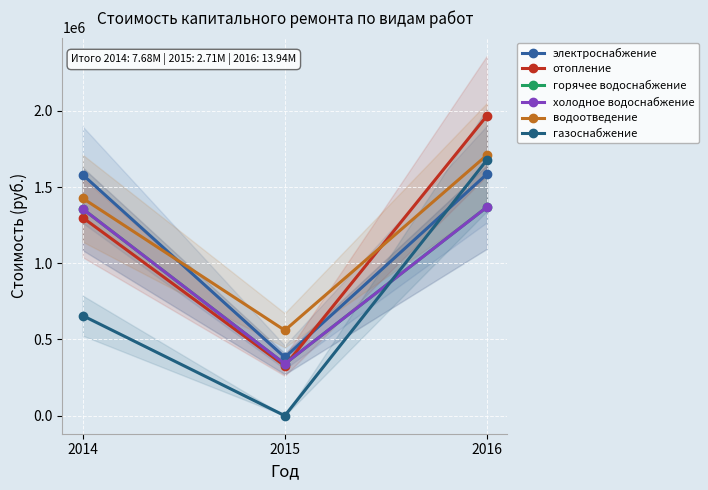

What is the total value across all series at 2014?

7678062.5